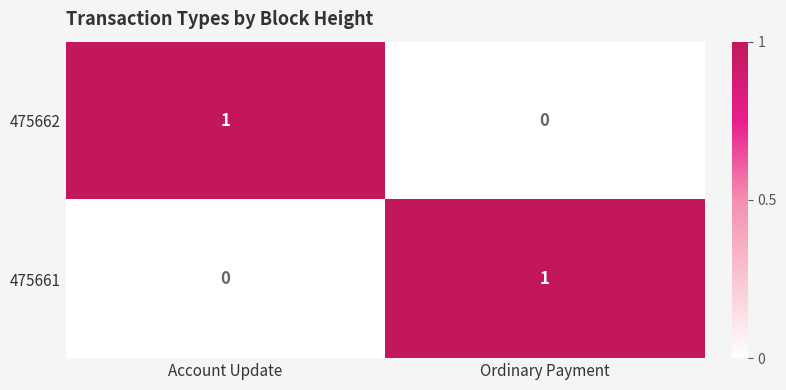

Which category has the lowest value in the 475662 series?

Ordinary Payment